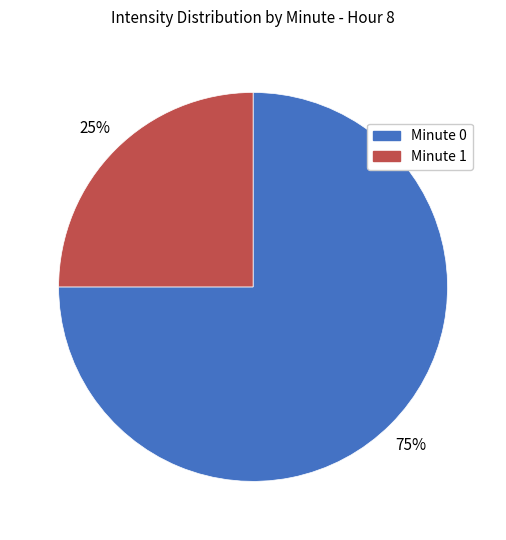

To the nearest percent, what is the difference between the largest and smallest slice percentages?

50%